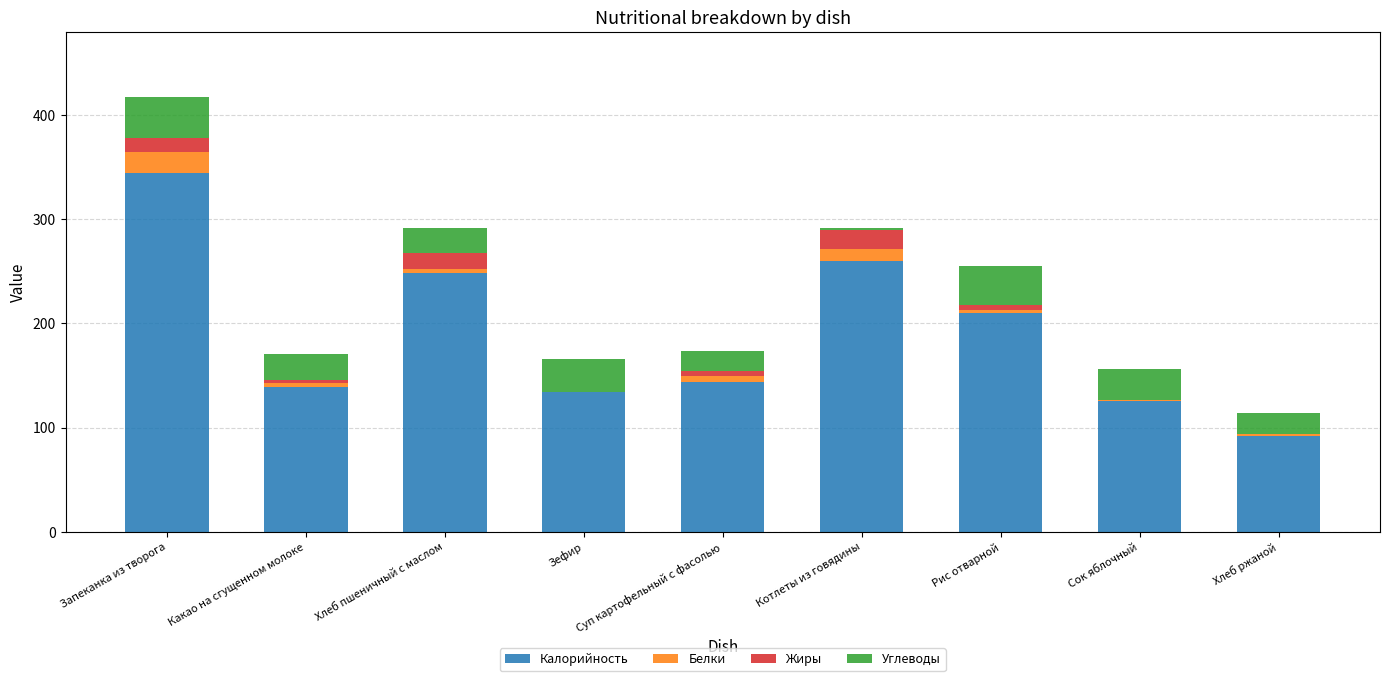

Which category has the highest value in the Калорийность series?

Запеканка из творога